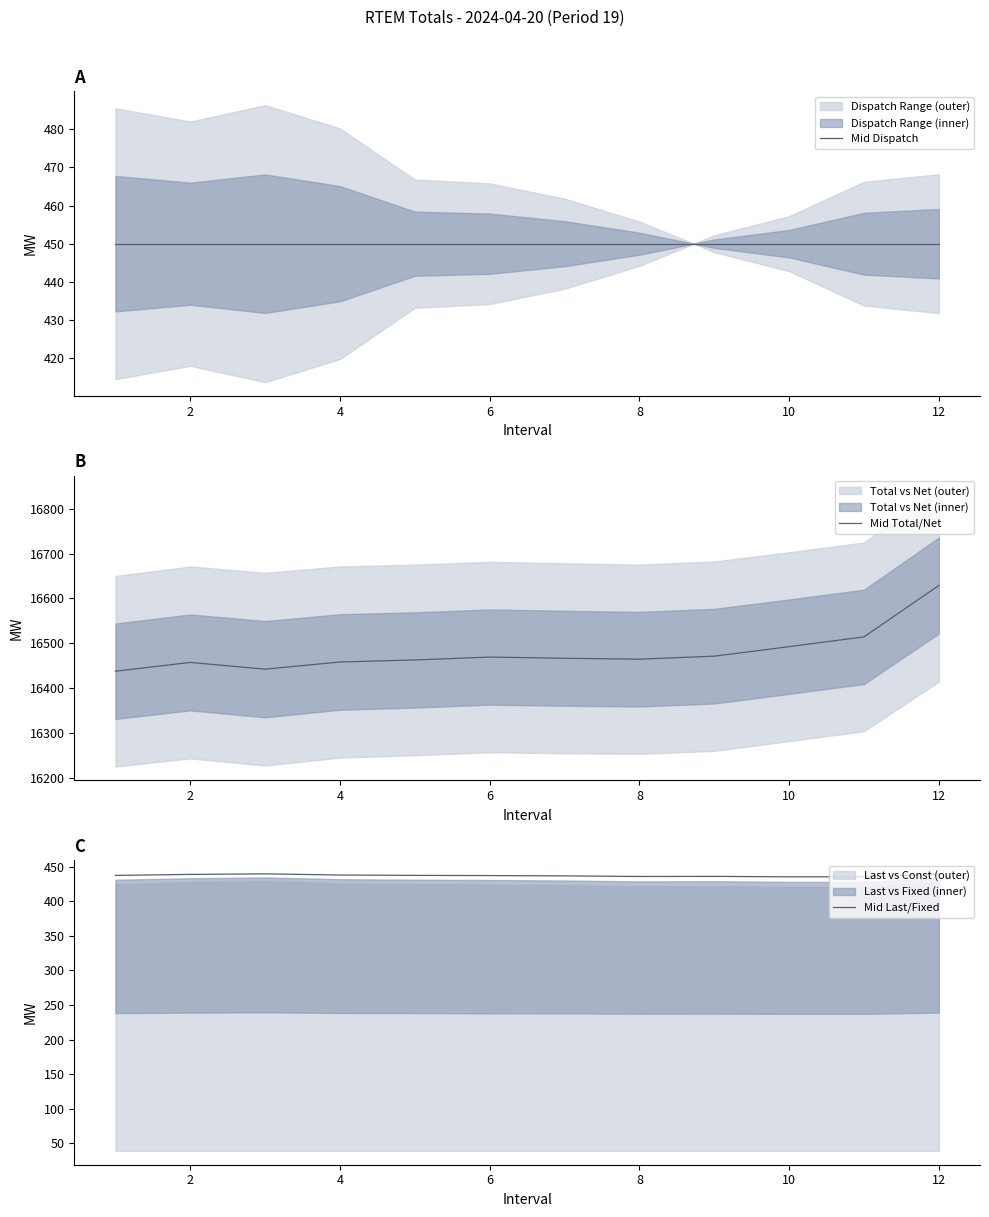

What is the minimum value for Mid Last/Fixed?

435.4